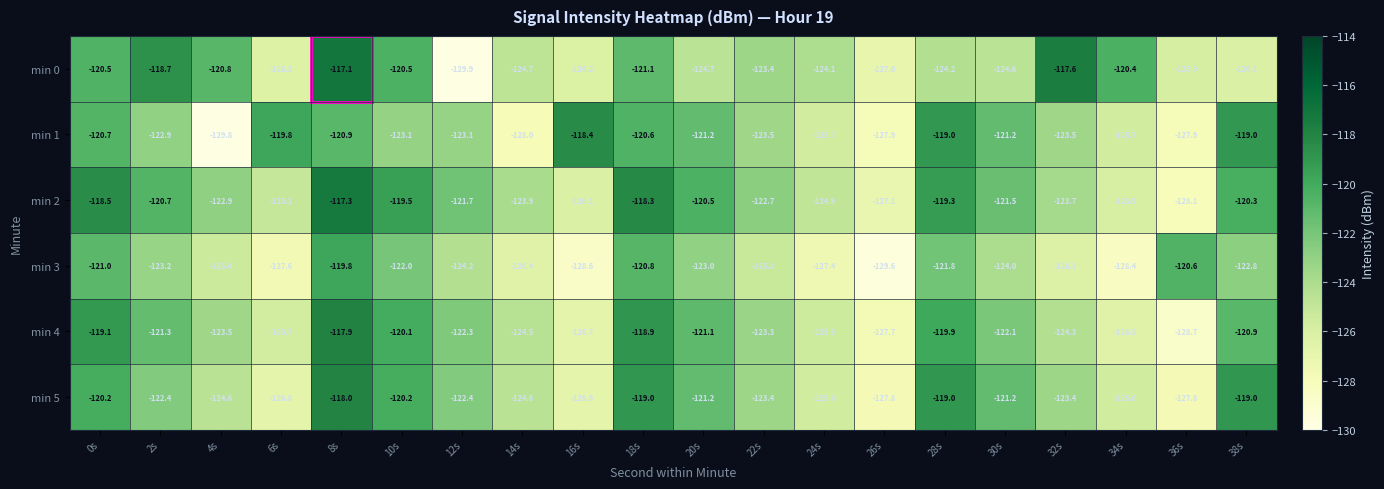

What is the total value across all series at 12s?

-743.6